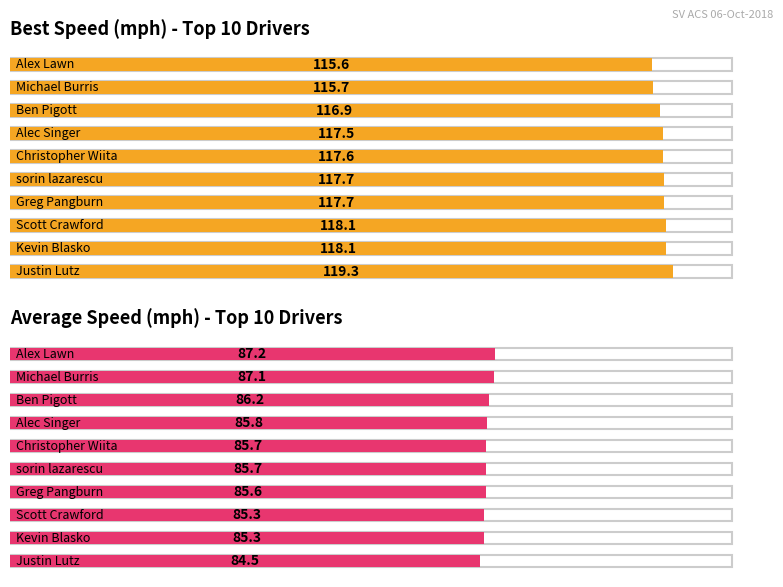

What is the label of the 7th bar from the right?

Alec Singer